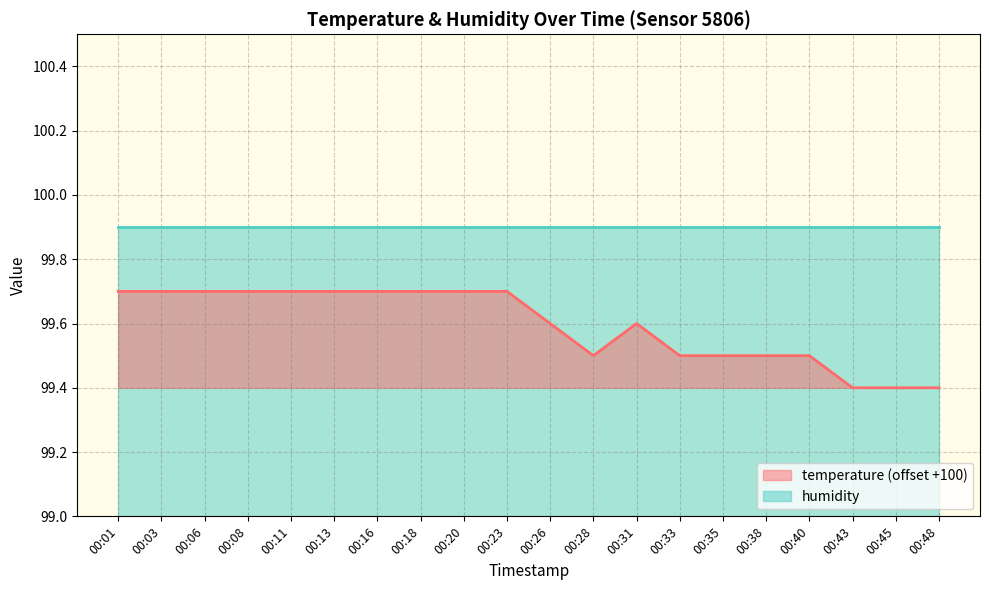

What is the difference between the maximum and minimum values?

0.3